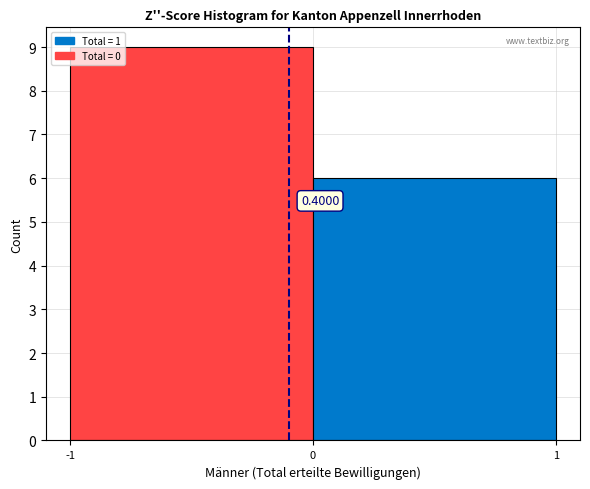

Does the chart contain any negative values?

No